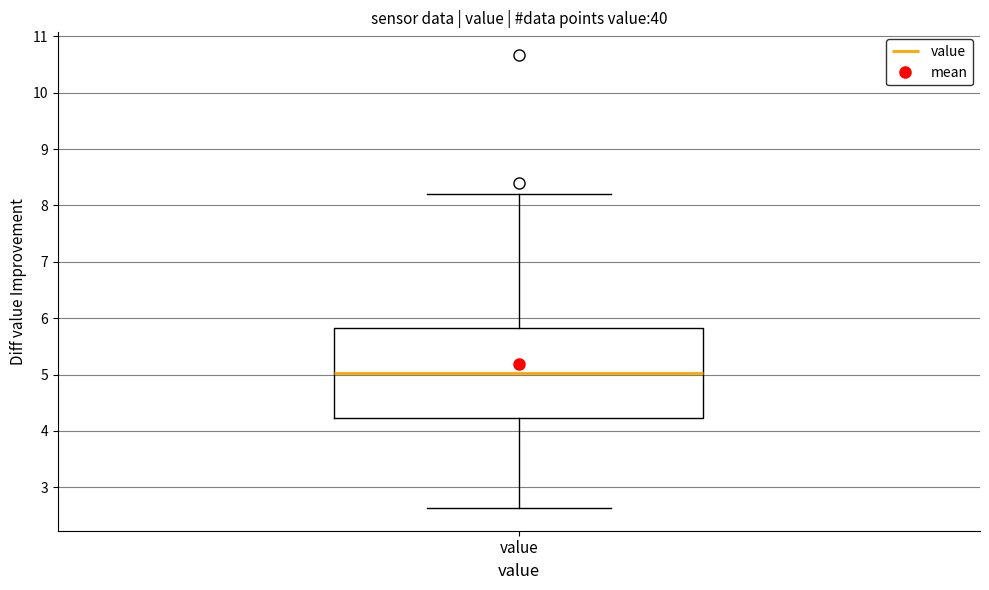

Where does the median line of the box for value sit on the y-axis? The values are not printed on the chart, so give them approximately, as read against the axis.

5.0